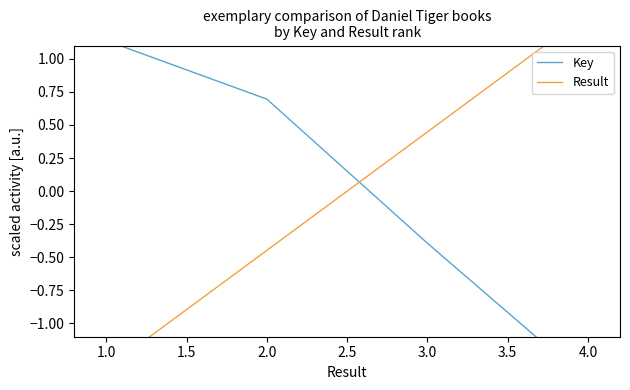

How many values in Key are below zero?

2